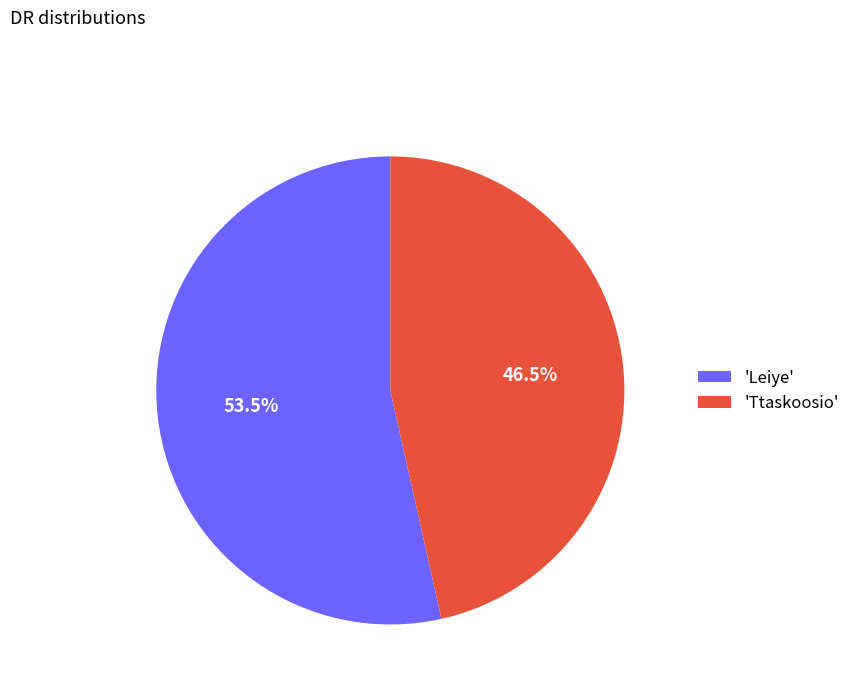

Combined, do 'Leiye' and 'Ttaskoosio' account for over 50%?

Yes